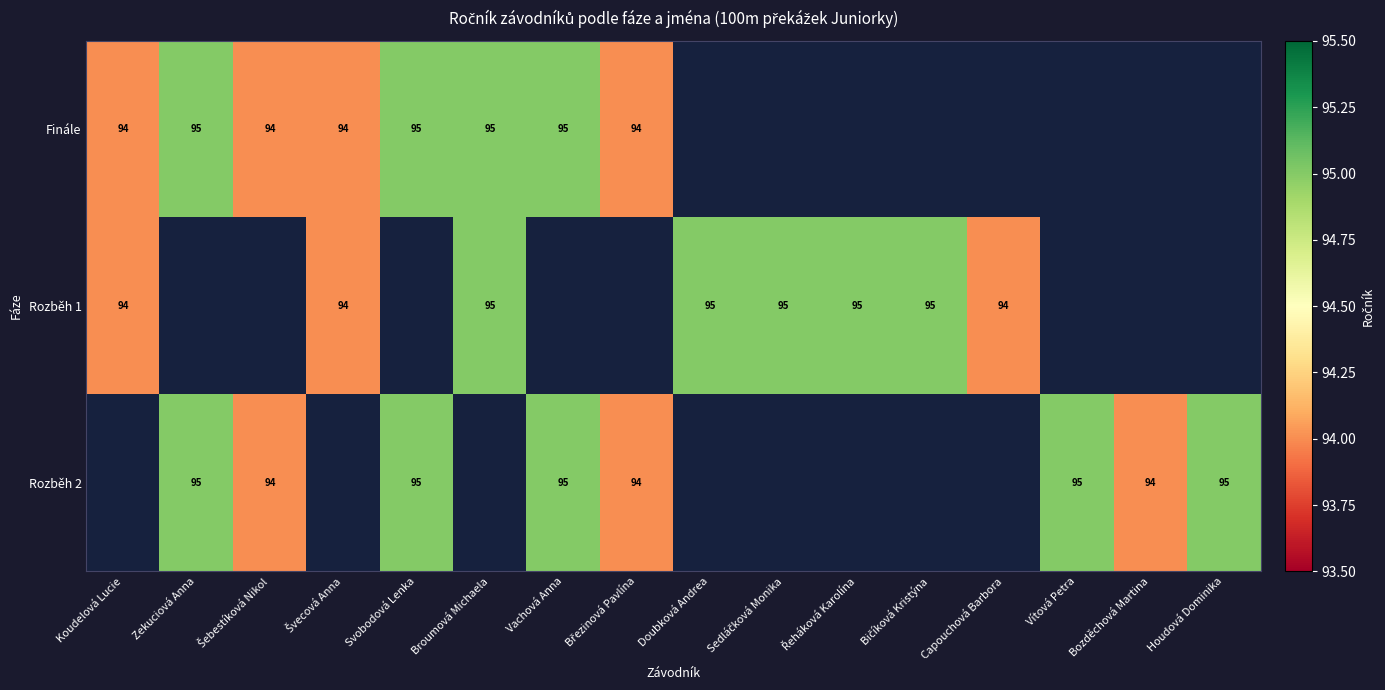

Is it true that Rozběh 1 equals 139 at Broumová Michaela?

False